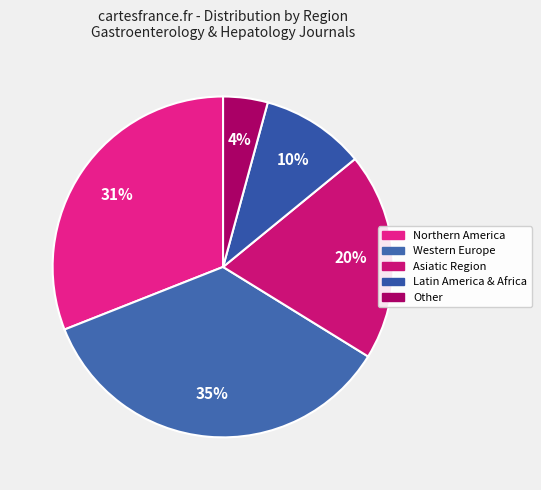

How many segments does this pie chart have?

5